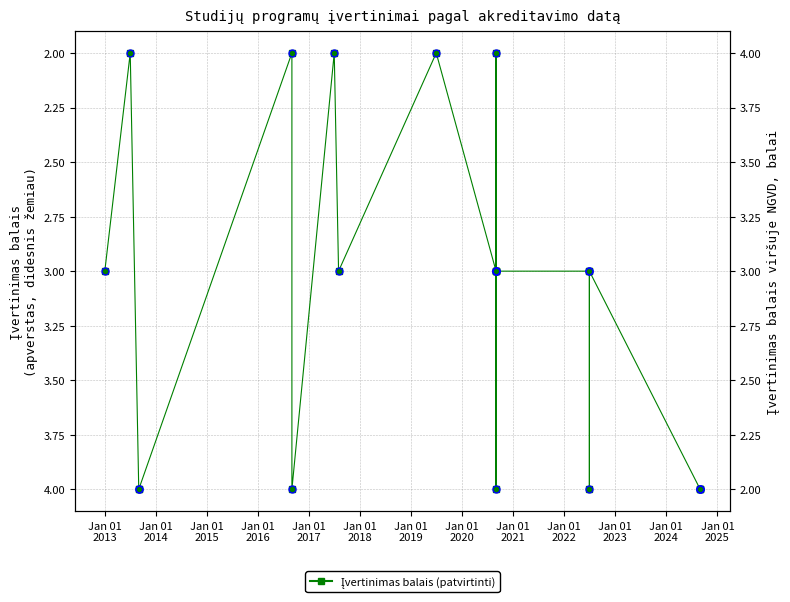

Which label corresponds to the largest value in the chart?

Jan 01
2014